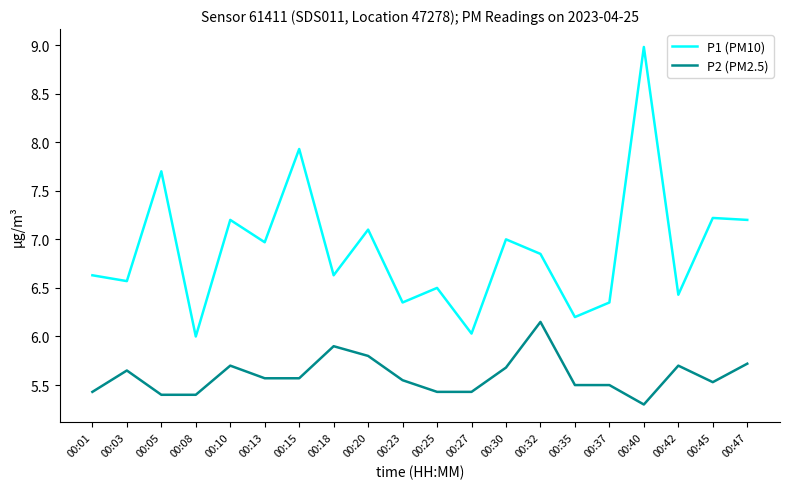

At 00:23, list the series in order from largest to smallest.

P1 (PM10), P2 (PM2.5)